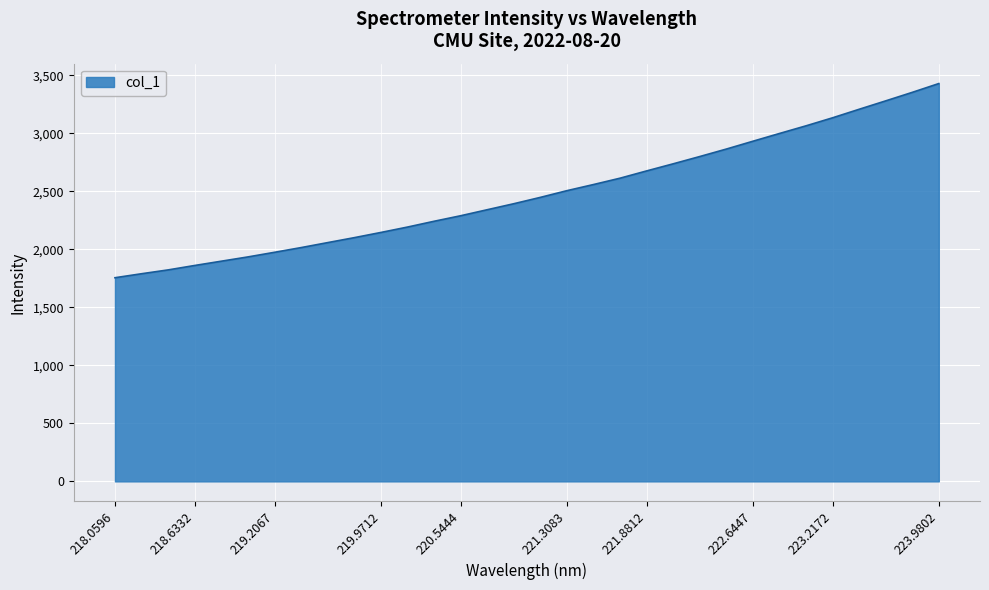

What is the minimum value shown in the chart?

1755.7